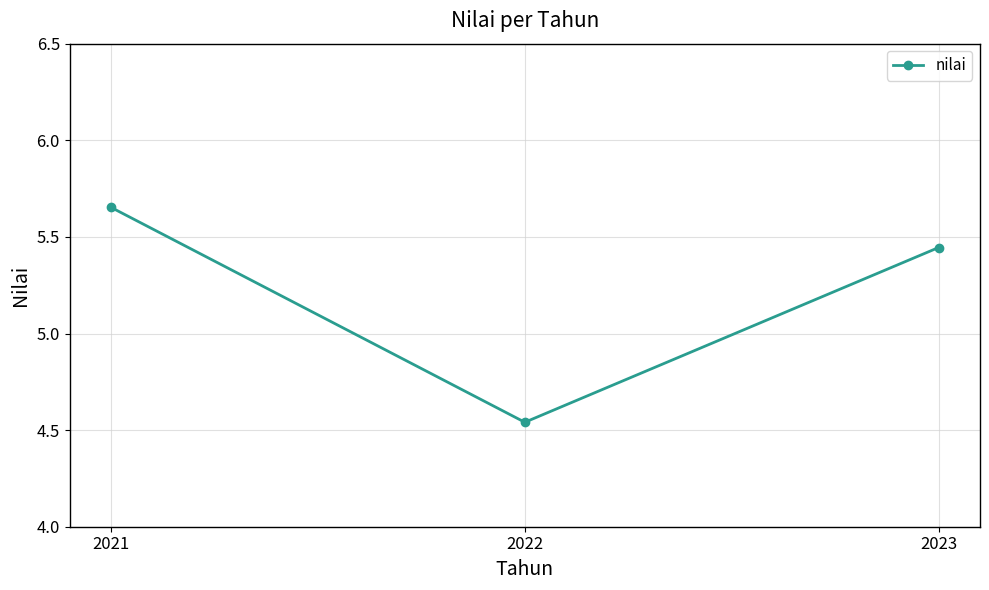

List the labels in order of value, largest first.

2021, 2023, 2022